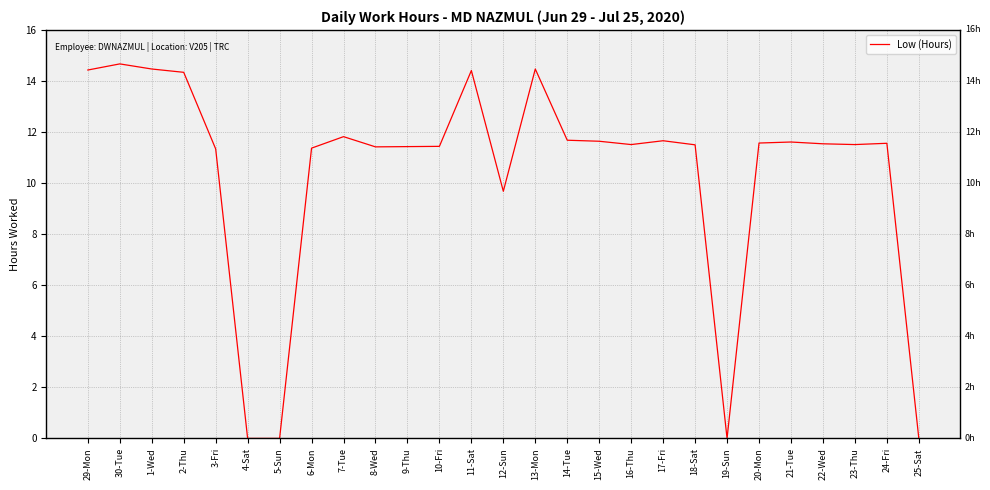

At which label is the value closest to 7?

12-Sun